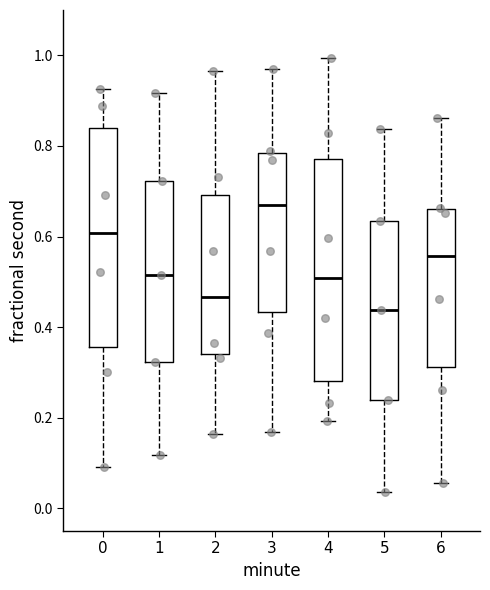

Where does the lower whisker of the box at x = 0 end on the y-axis? The values are not printed on the chart, so give them approximately, as read against the axis.

0.10